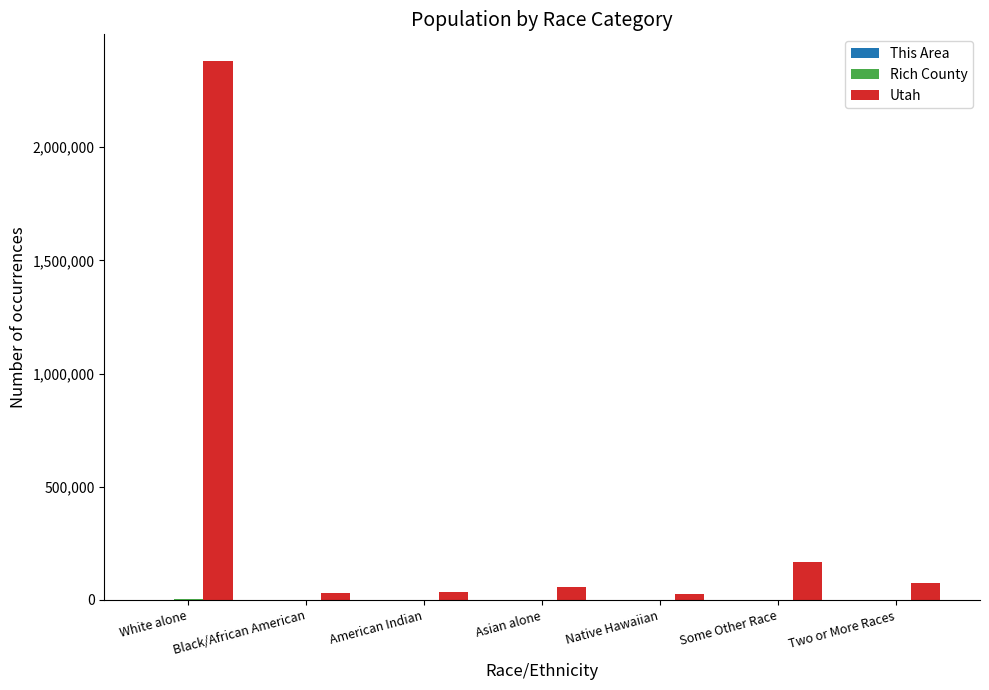

At which category is the sum across all series the highest?

White alone